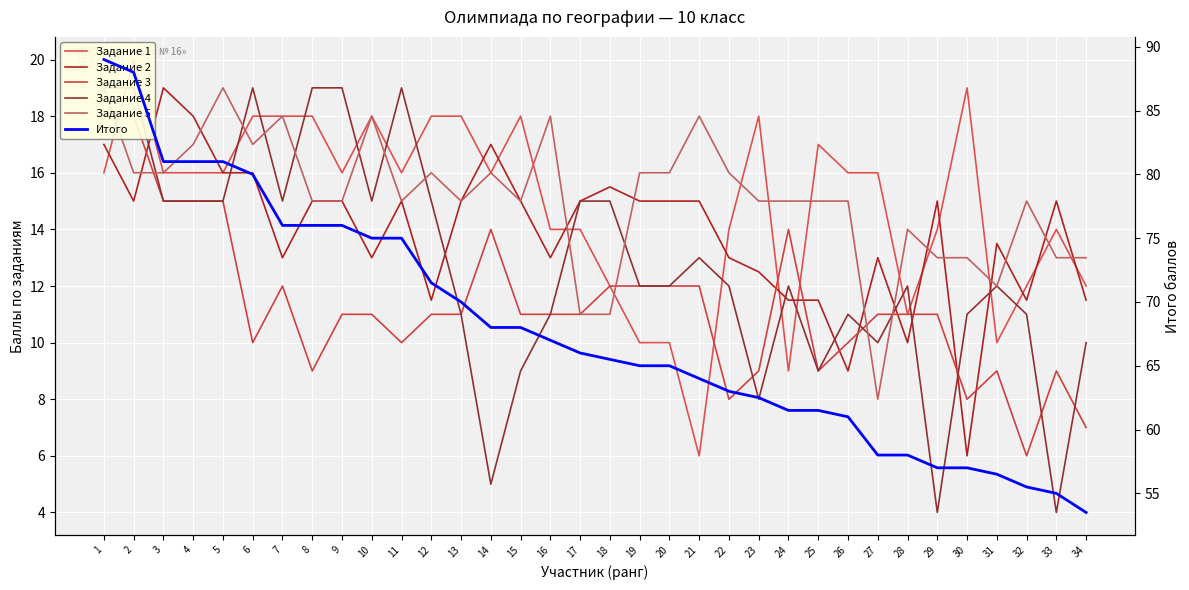

Between 32 and 7, which is larger?

7